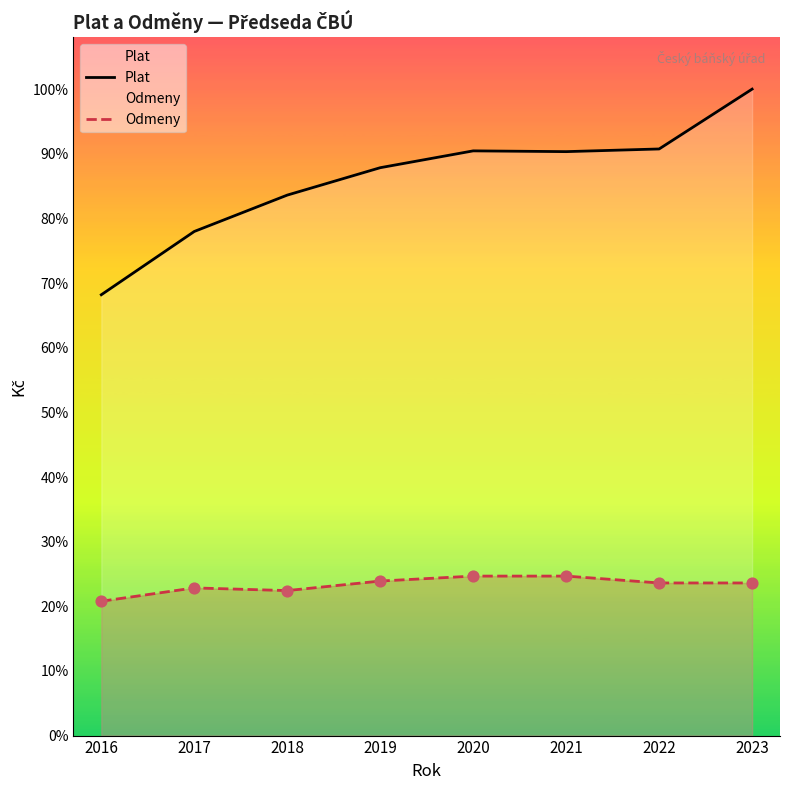

Which series has the widest spread of Y values?

Plat